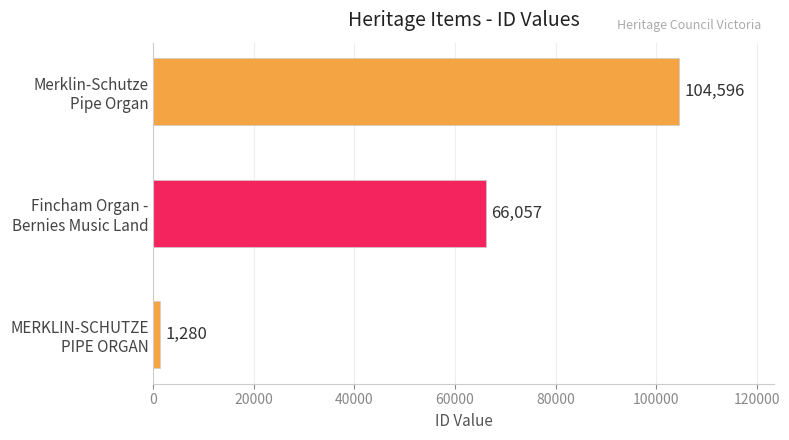

What is the sum of all values?

171933